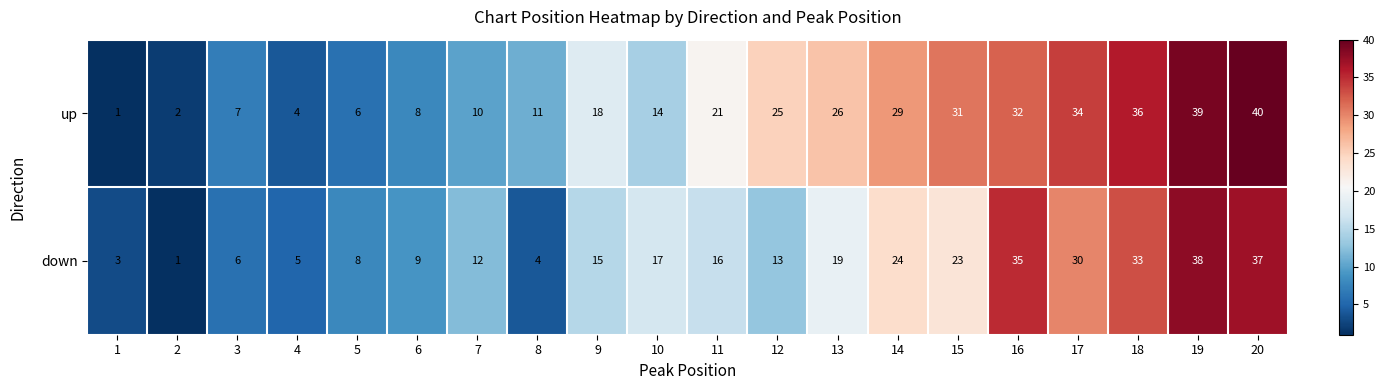

What is the minimum value shown in the chart?

1